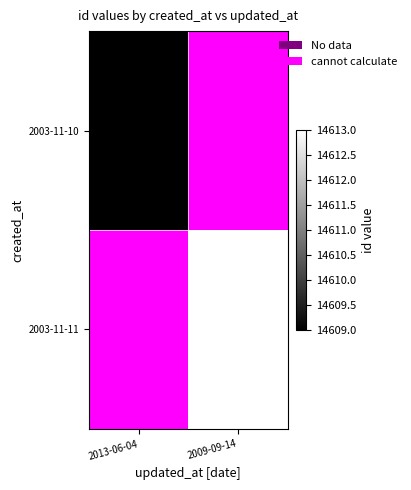

Rank the categories by 2003-11-11 value from lowest to highest.

2013-06-04, 2009-09-14